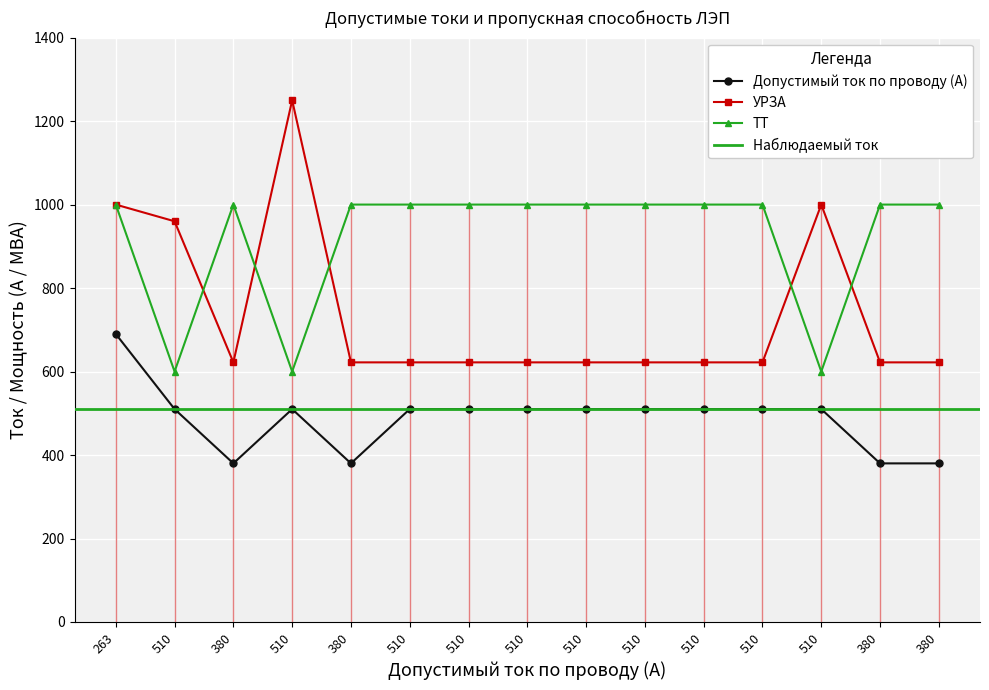

Reading left to right, extract all data points from this chart.

Допустимый ток по проводу (А): 263=690	510=510	380=380	510=510	380=380	510=510	510=510	510=510	510=510	510=510	510=510	510=510	510=510	380=380	380=380
УРЗА: 263=1000	510=960	380=622	510=1250	380=622	510=622	510=622	510=622	510=622	510=622	510=622	510=622	510=1000	380=622	380=622
ТТ: 263=1000	510=600	380=1000	510=600	380=1000	510=1000	510=1000	510=1000	510=1000	510=1000	510=1000	510=1000	510=600	380=1000	380=1000